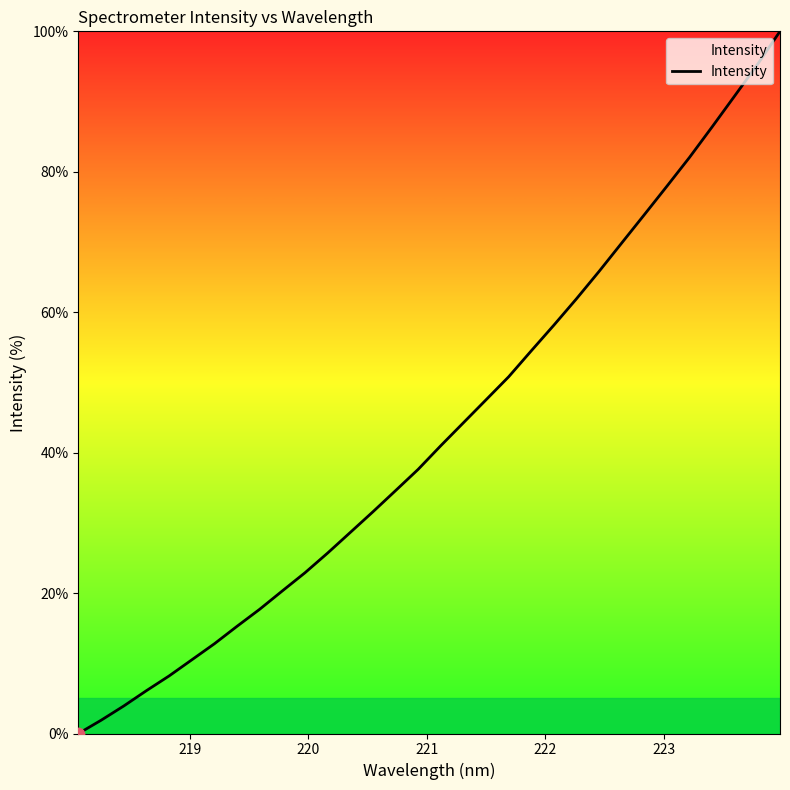

What is the greatest value displayed?

100.0